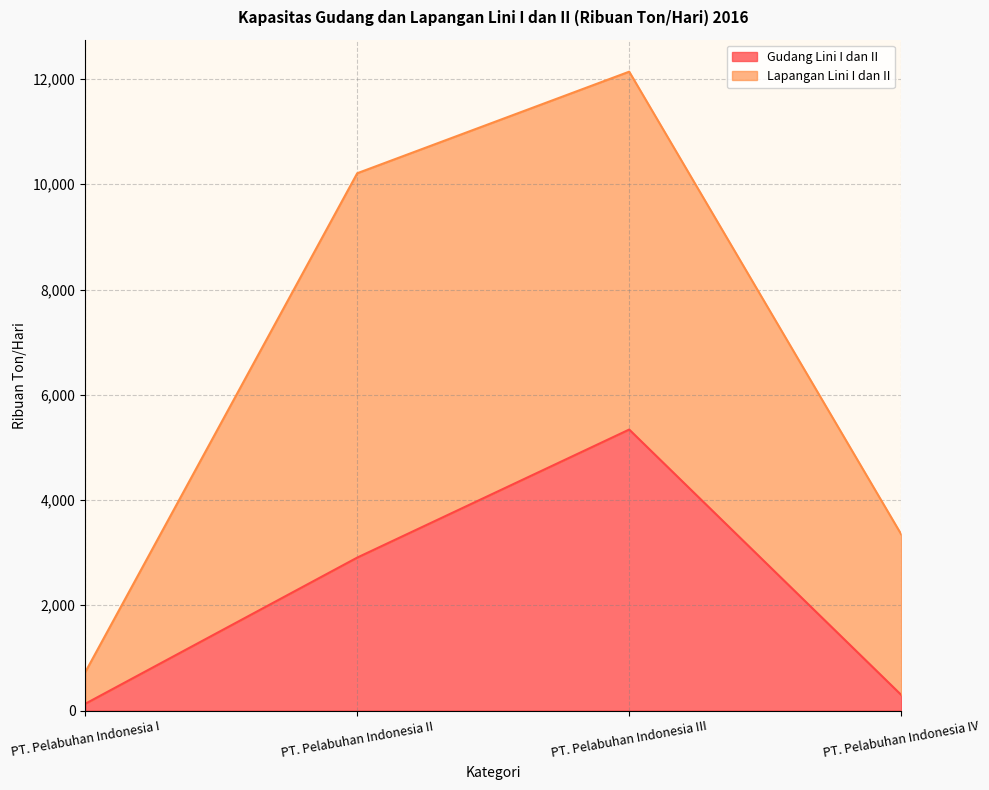

At which label does Gudang Lini I dan II reach its peak?

PT. Pelabuhan Indonesia III